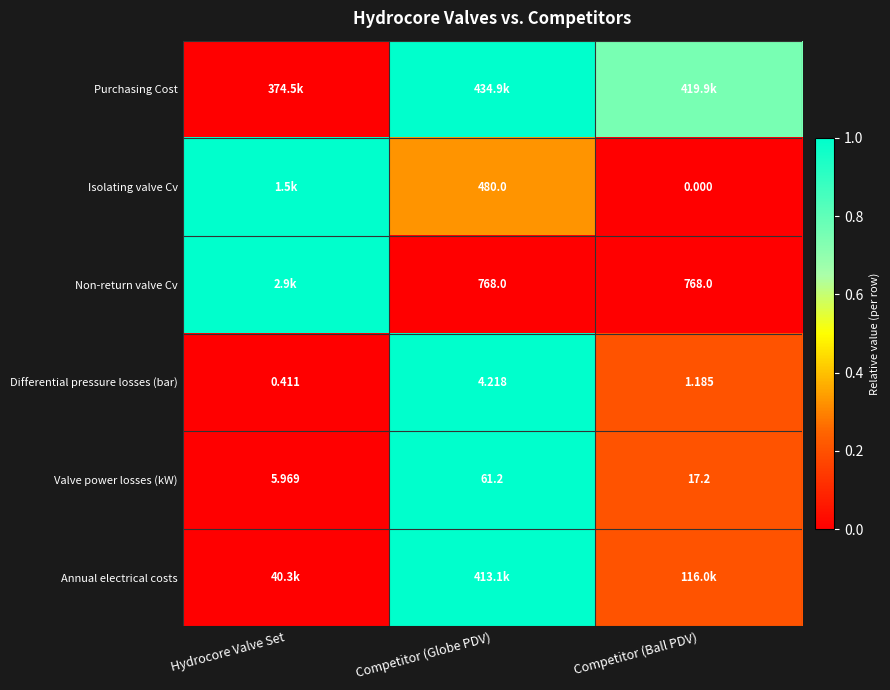

Where is Valve power losses (kW) nearest to the value 33?

Competitor (Ball PDV)